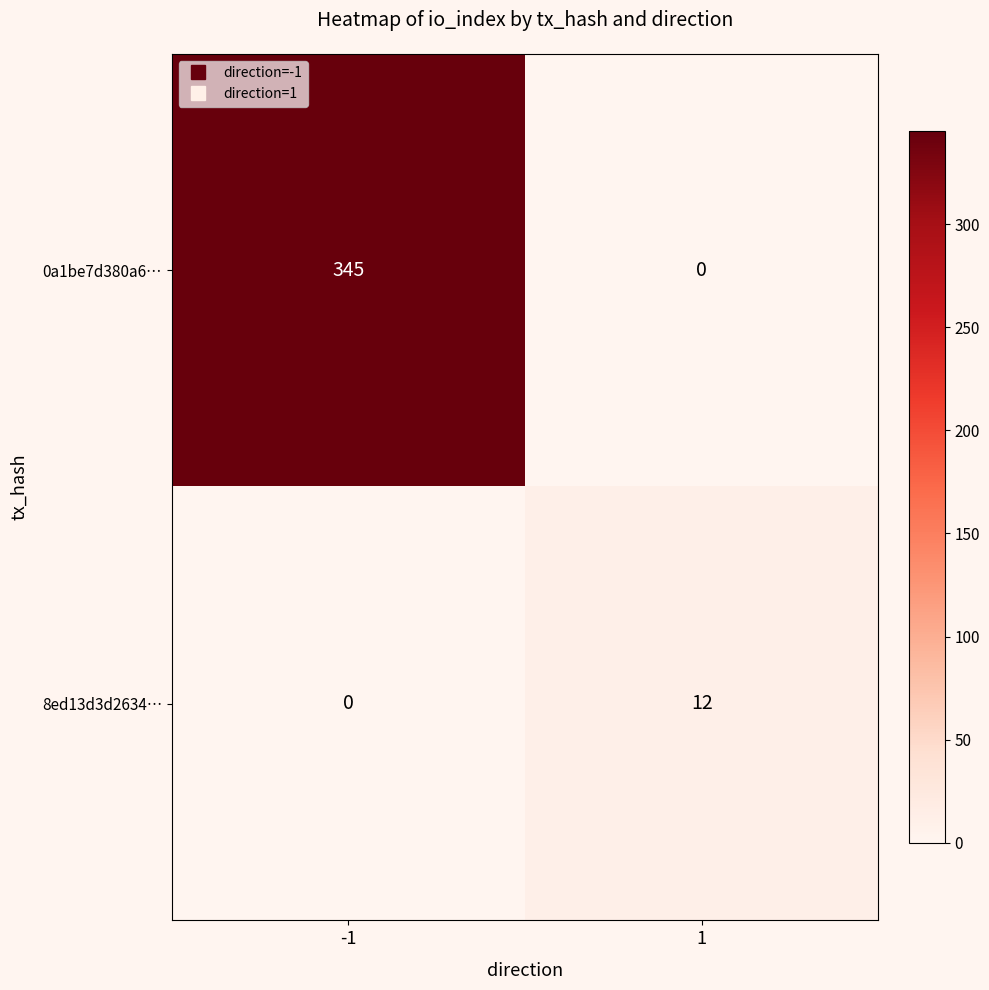

What is the spread (max minus min) of values at -1?

345